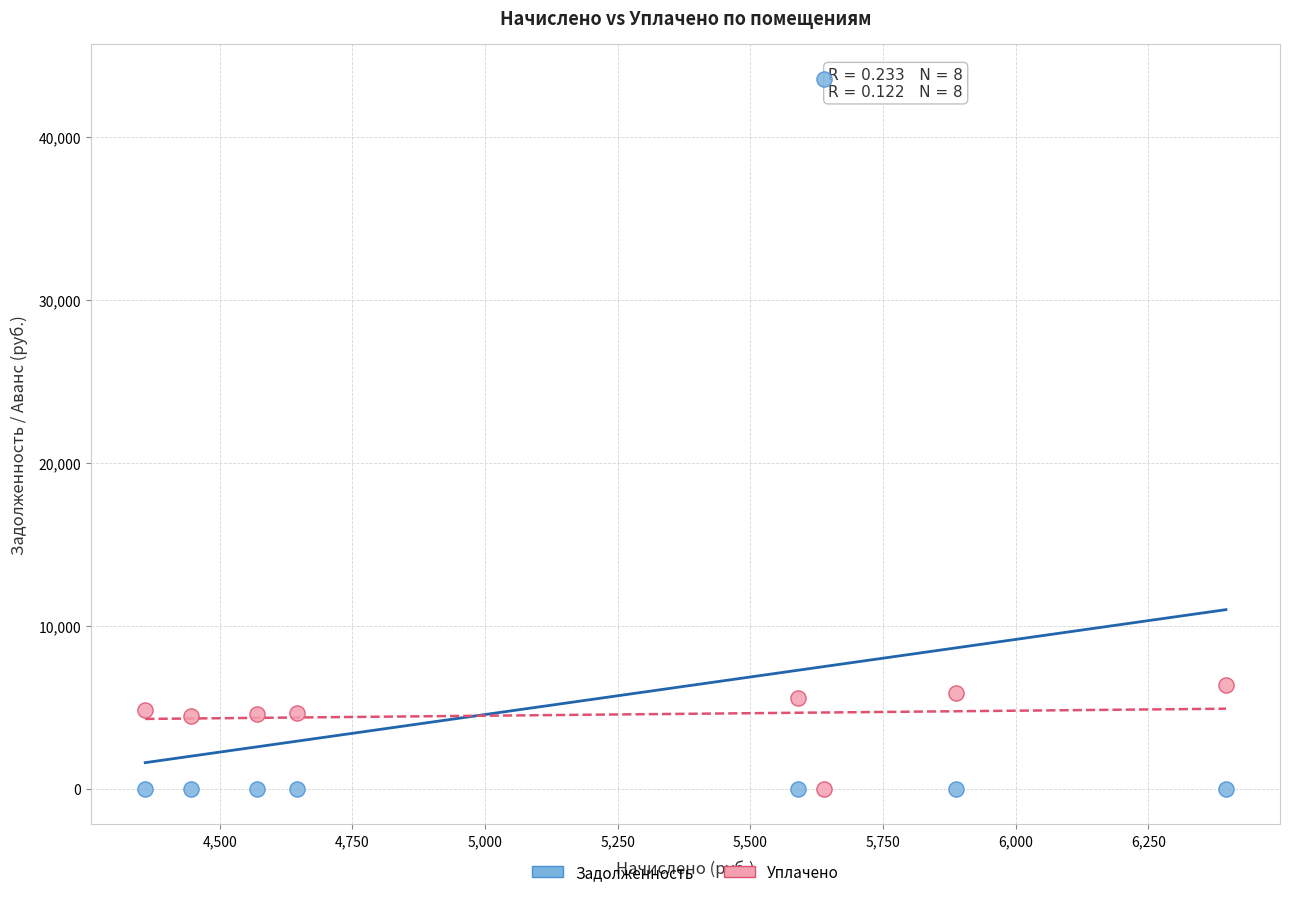

Which series reaches the maximum Y coordinate?

Задолженность